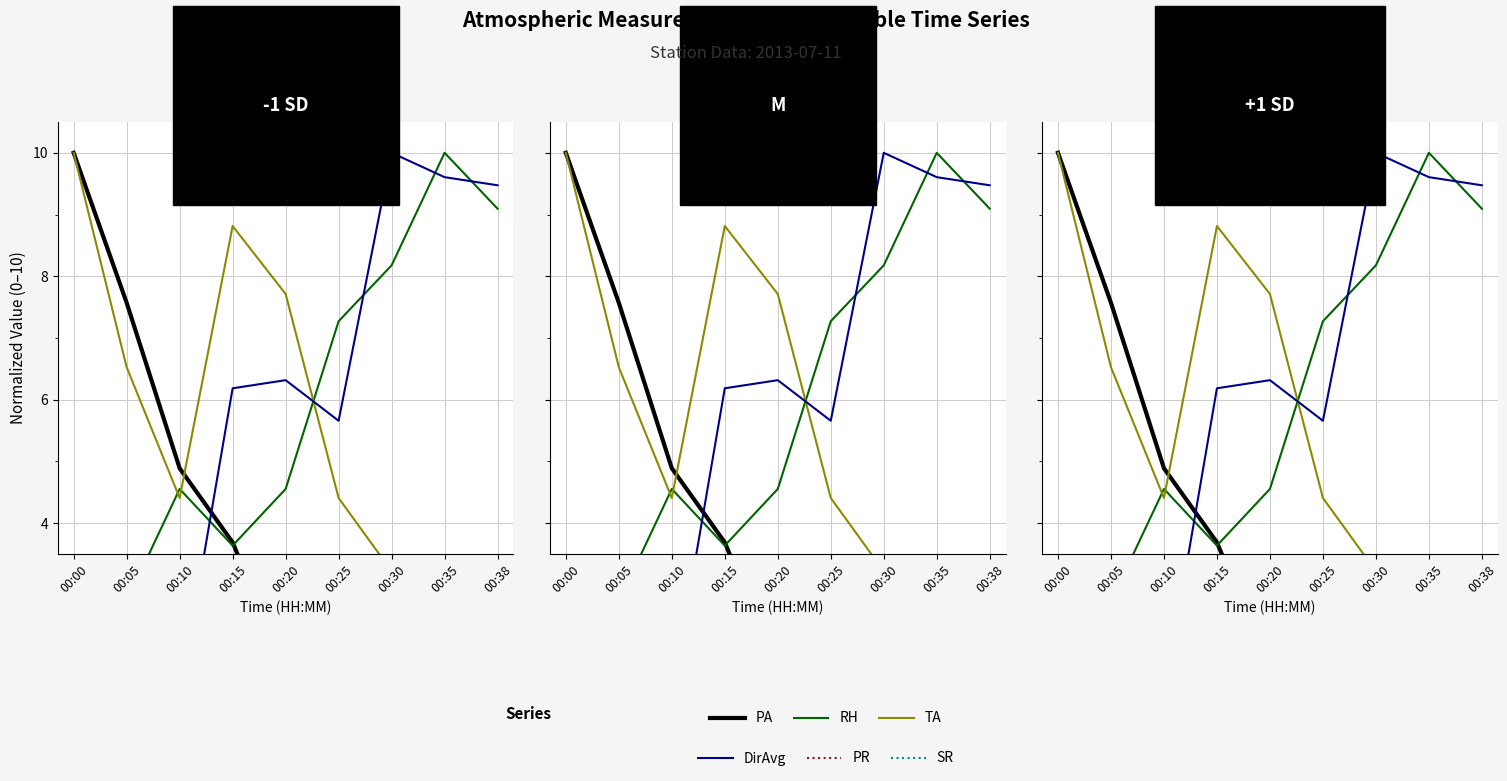

True or false: PR and SR cross at least once.

False